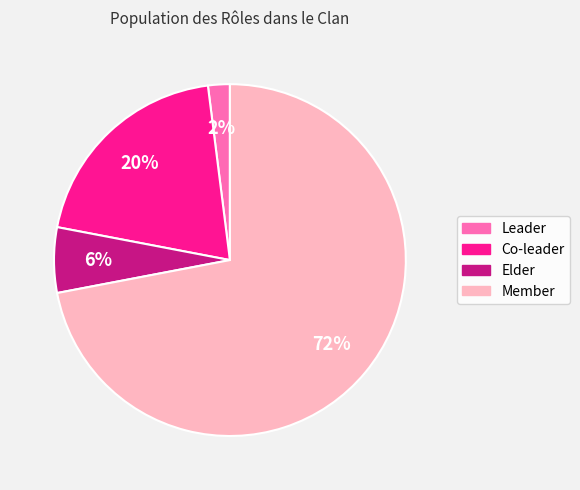

To the nearest percent, what portion does Leader represent?

2%